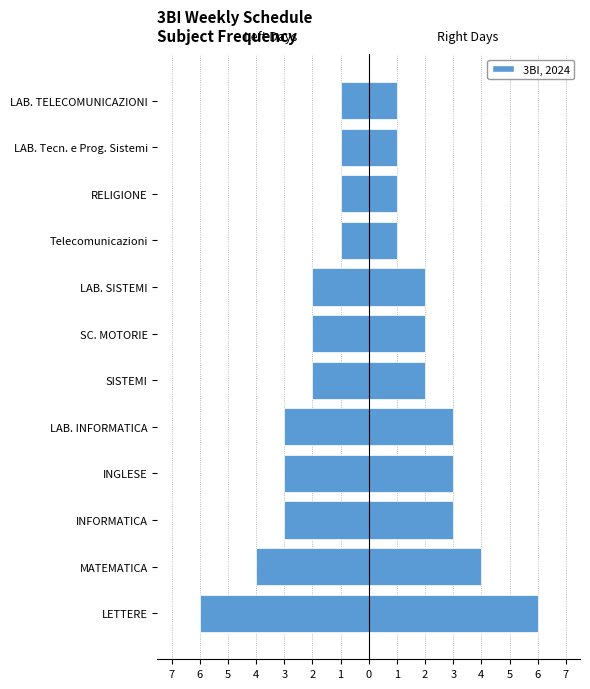

How many Left (Days 1-3) values are between -3 and -1?

10